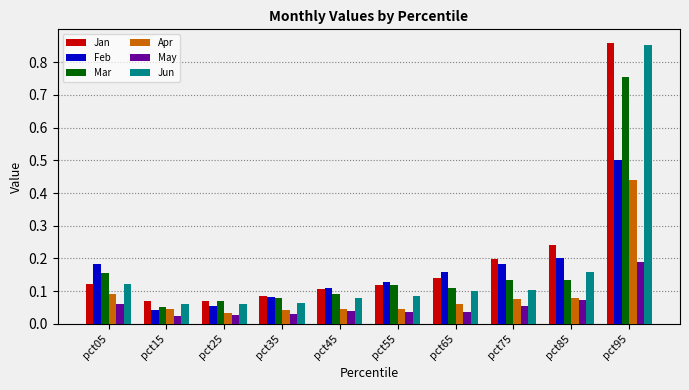

Is it true that Feb equals 0.2 at pct05?

True